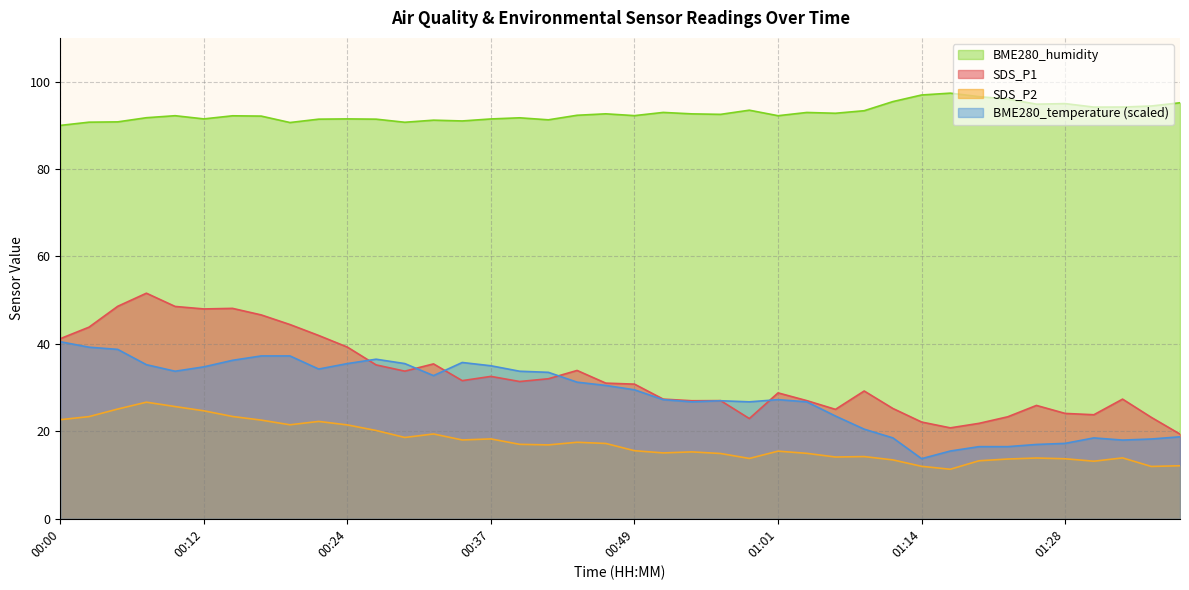

True or false: SDS_P2 and BME280_humidity cross at least once.

False